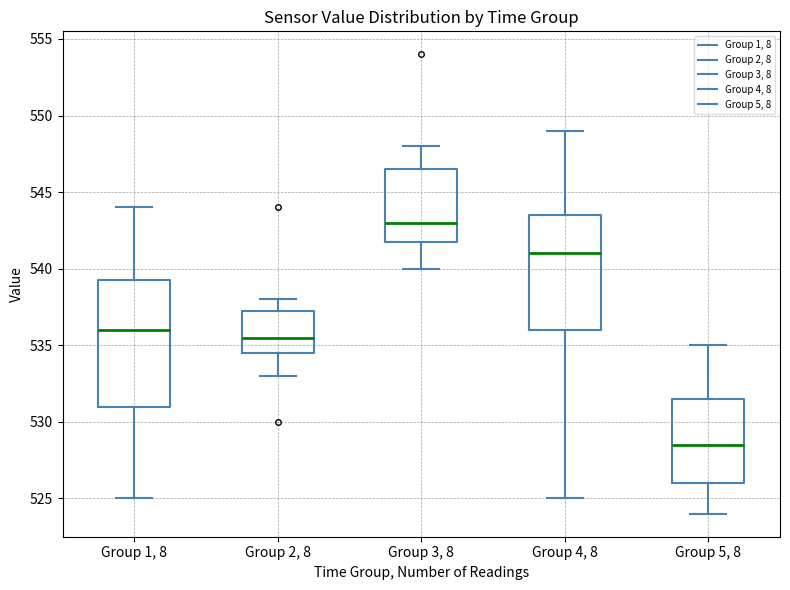

Reading left to right, read every box against the y-axis: the position of its median line, the range the box covers, and the ends of its whiskers. The values are not printed on the chart, so give them approximately, as read against the axis.

Group 1, 8: median 536.0, box 531.0 to 539.5, whiskers 525.0 to 544.0
Group 2, 8: median 535.5, box 534.5 to 537.5, whiskers 533.0 to 538.0
Group 3, 8: median 543.0, box 542.0 to 546.5, whiskers 540.0 to 548.0
Group 4, 8: median 541.0, box 536.0 to 543.5, whiskers 525.0 to 549.0
Group 5, 8: median 528.5, box 526.0 to 531.5, whiskers 524.0 to 535.0